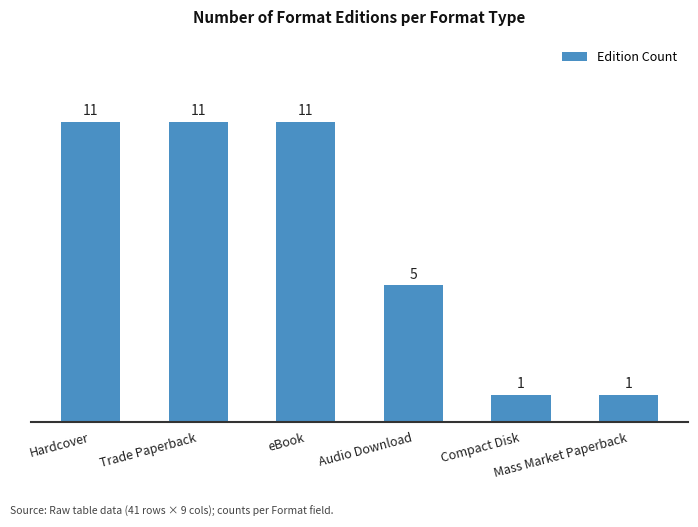

What is the greatest value displayed?

11